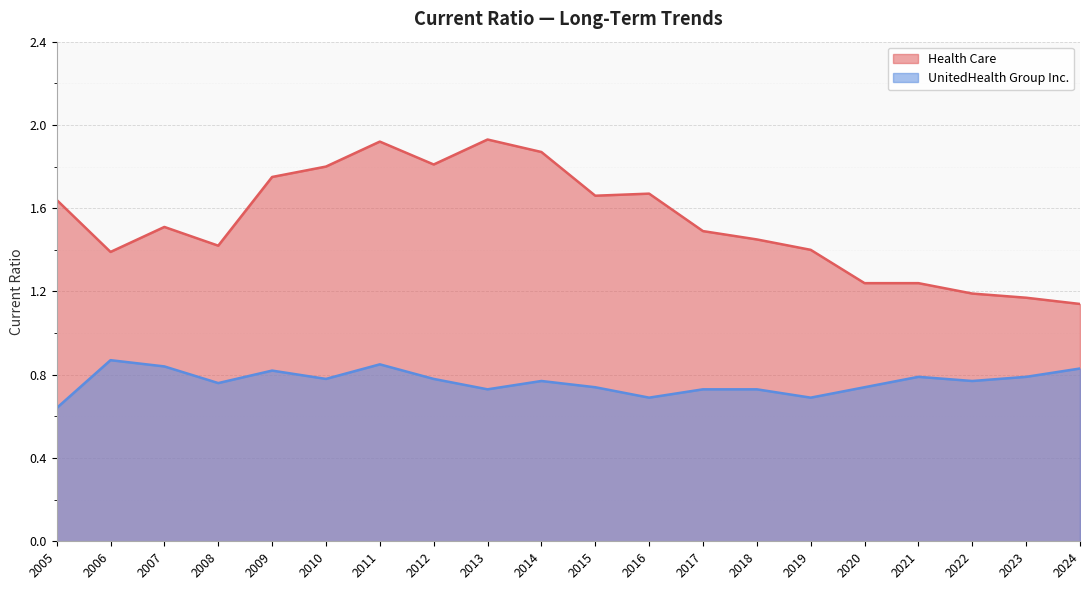

What is the difference between the maximum and second lowest values in the UnitedHealth Group Inc. series?

0.2